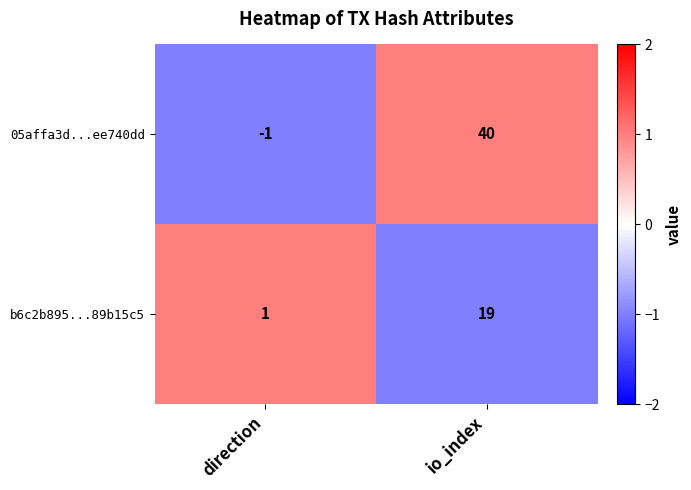

Reading left to right, what are all the values shown in this chart?

05affa3d...ee740dd: -1	40
b6c2b895...89b15c5: 1	19